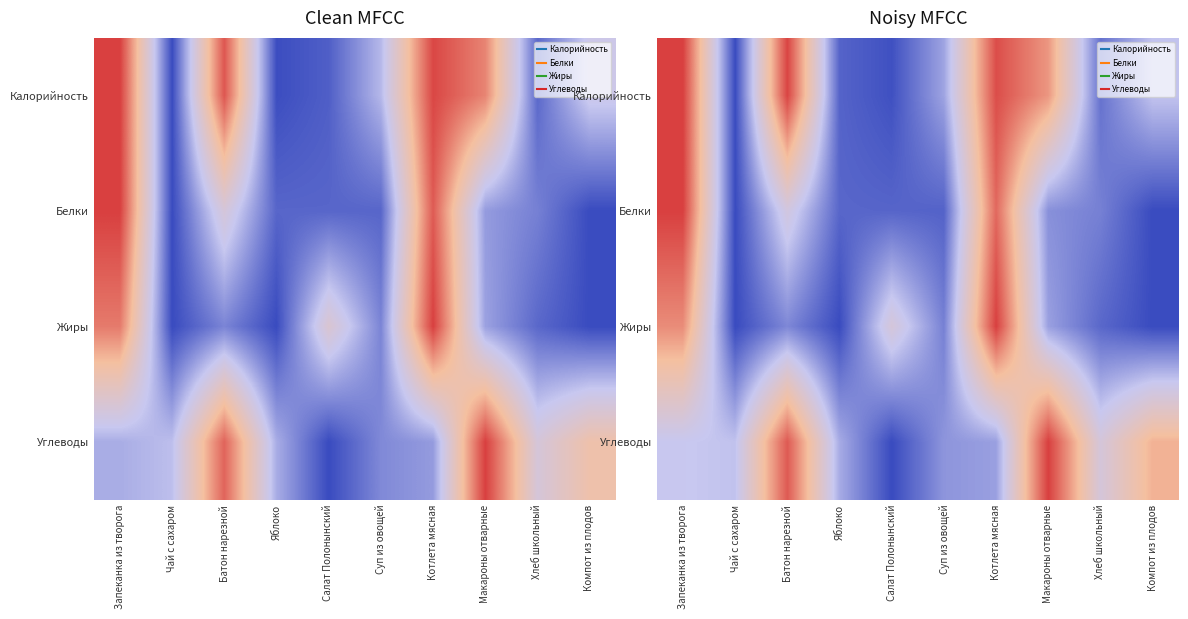

What is the maximum value for Жиры?

1.0